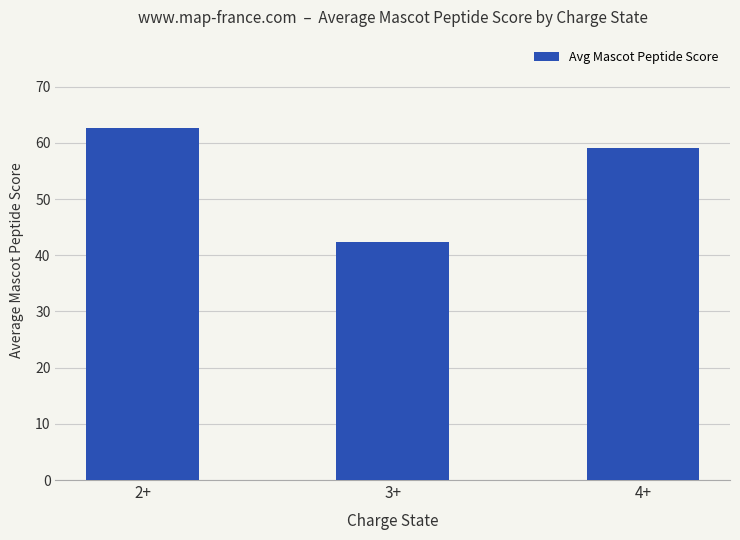

List the labels in order of value, smallest first.

3+, 4+, 2+